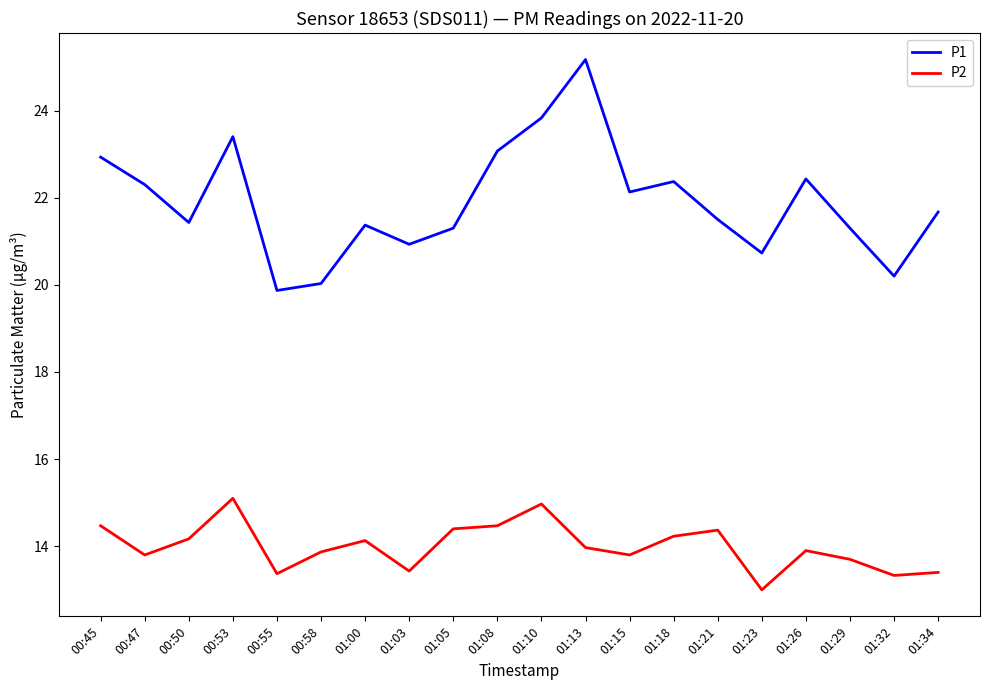

Rank the series by their average value, from highest to lowest.

P1, P2